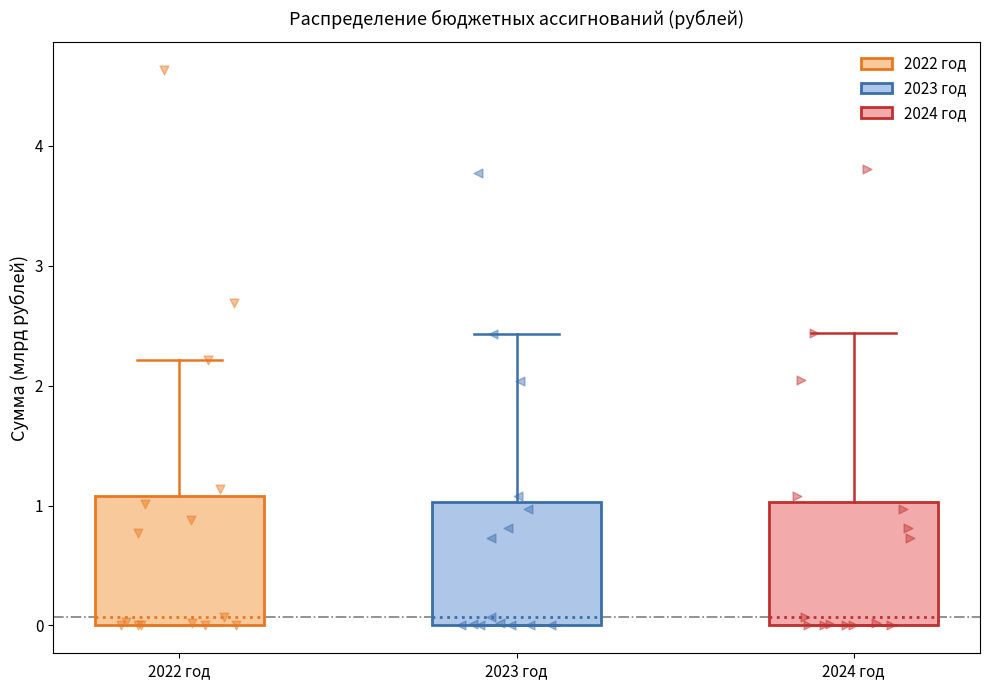

Reading left to right, read every box against the y-axis: the position of its median line, the range the box covers, and the ends of its whiskers. The values are not printed on the chart, so give them approximately, as read against the axis.

2022 год: median 0.1, box 0.0 to 1.1, whiskers 0.0 to 2.2
2023 год: median 0.1, box 0.0 to 1.0, whiskers 0.0 to 2.4
2024 год: median 0.1, box 0.0 to 1.0, whiskers 0.0 to 2.4